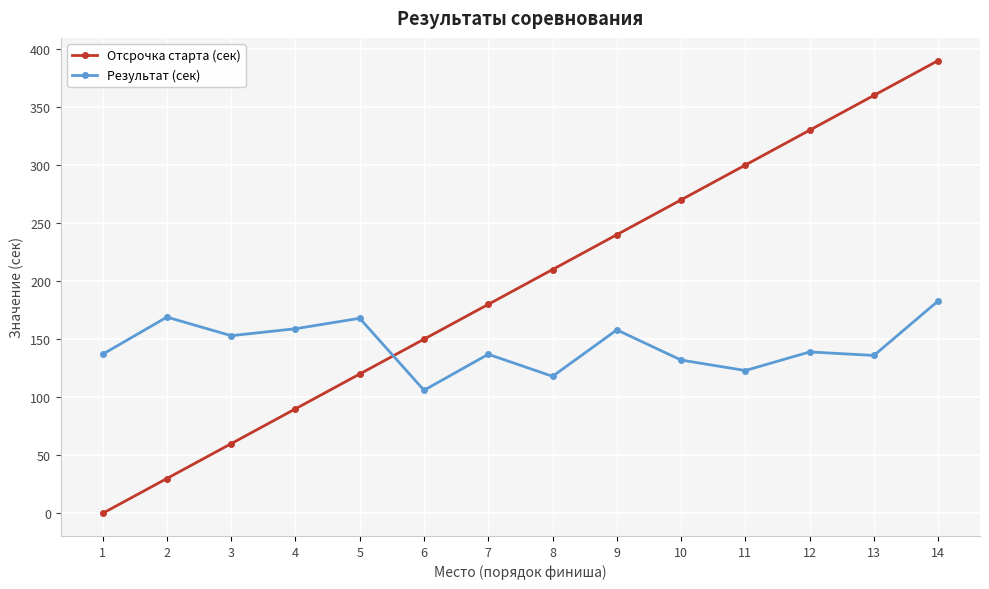

Which series has the largest range (max minus min)?

Отсрочка старта (сек)